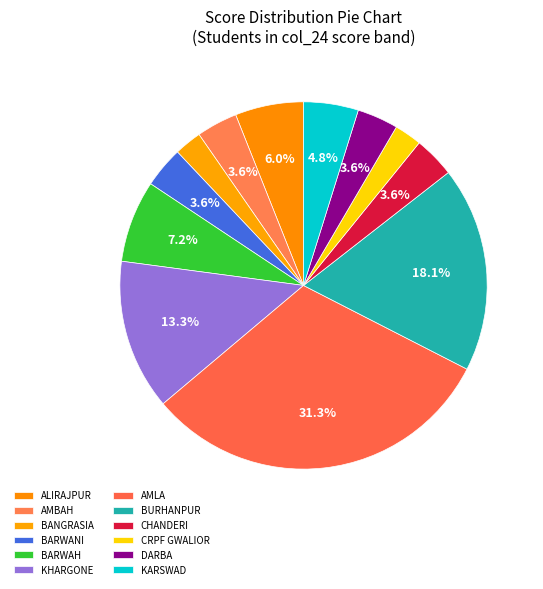

Approximately how many times larger is the value at BARWANI compared to CRPF GWALIOR?

1.5